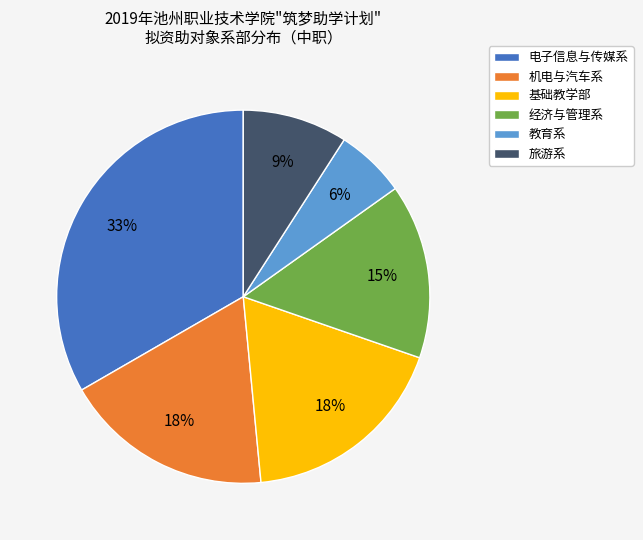

Is 经济与管理系 the majority of the pie?

No